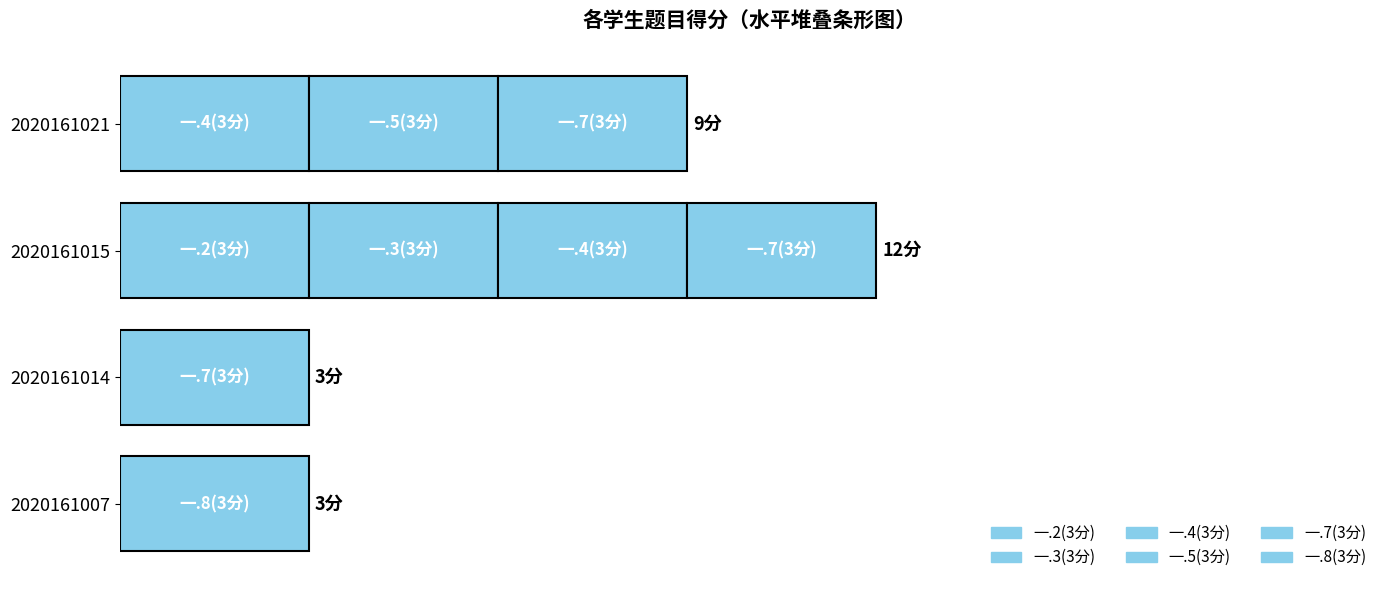

Is the value of 一.3(3分) at 2020161007 greater than the value of 一.5(3分) at 2020161015?

No